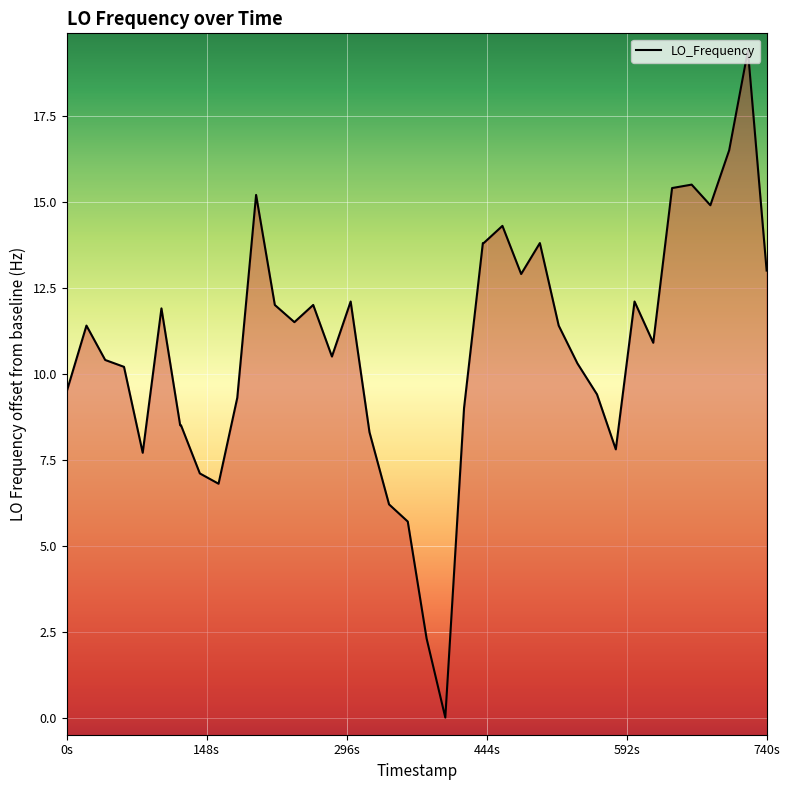

Reading left to right, extract all data points from this chart.

9.5	11.4	10.4	10.2	7.7	11.9	8.5	8.5	7.1	6.8	9.3	15.2	12.0	11.5	12.0	10.5	12.1	8.3	6.2	5.7	2.3	0.0	9.0	13.8	13.8	14.3	12.9	13.8	11.4	10.3	9.4	7.8	12.1	10.9	15.4	15.5	14.9	16.5	19.4	13.0